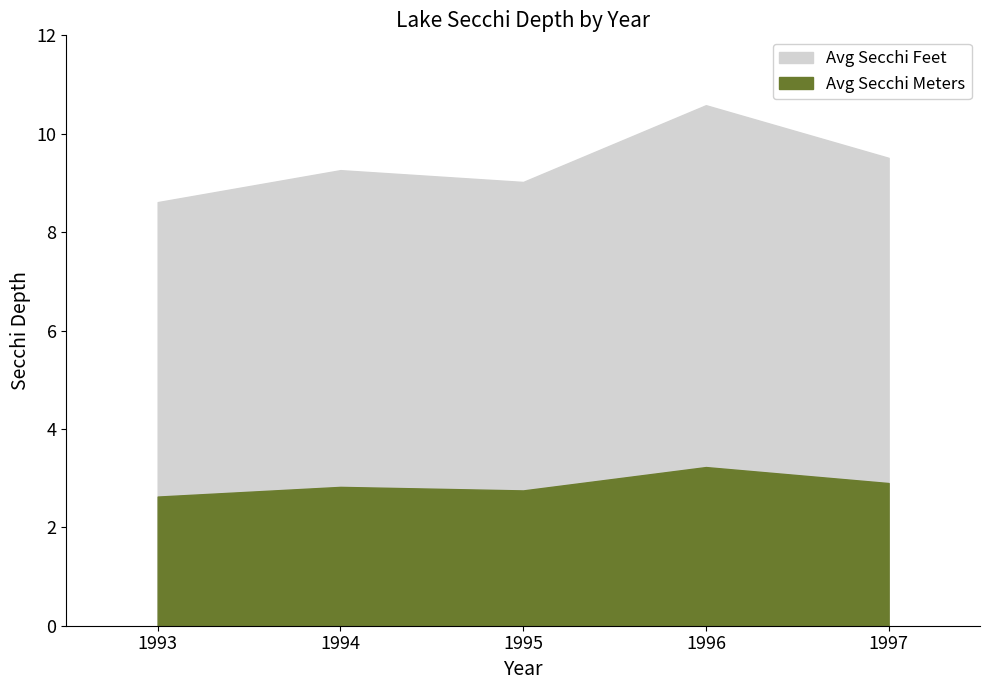

What is the difference between the second highest and minimum values in the Avg Secchi Meters series?

0.5